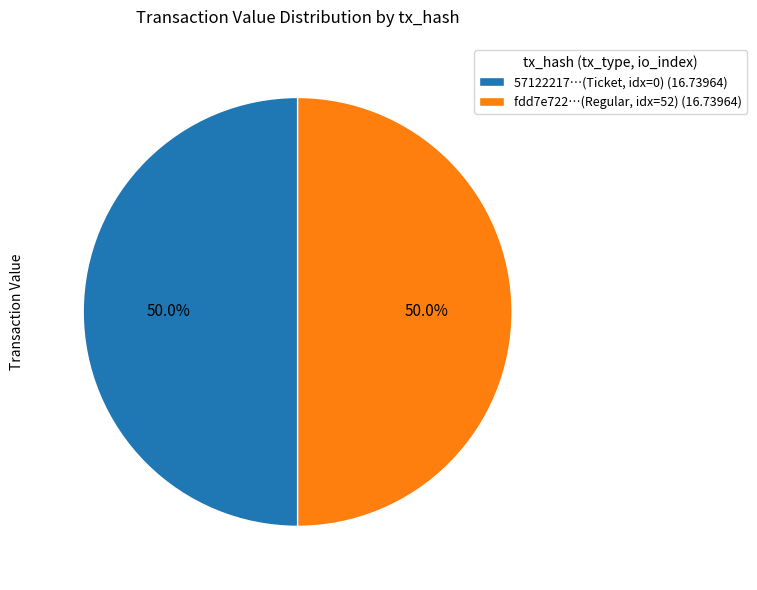

What percentage do fdd7e722…(Regular, idx=52) (16.73964) and 57122217…(Ticket, idx=0) (16.73964) together represent?

100.0%